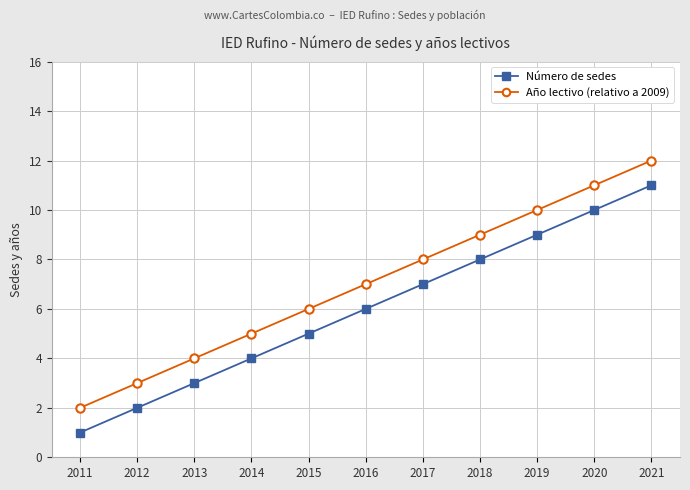

What is the difference between the Año lectivo (relativo a 2009) values at 2015 and 2013?

2